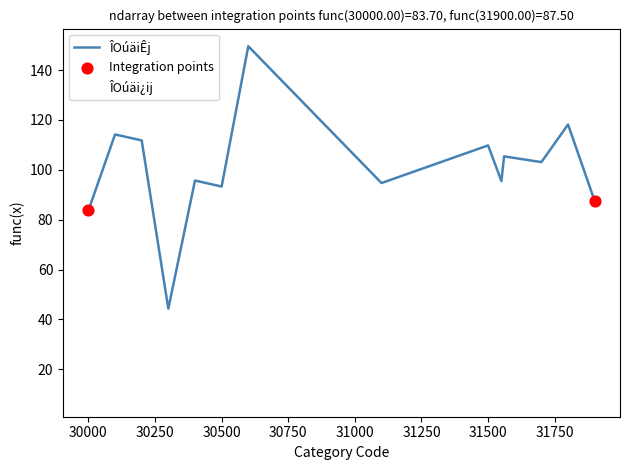

What is the maximum value shown in the chart?

149.6